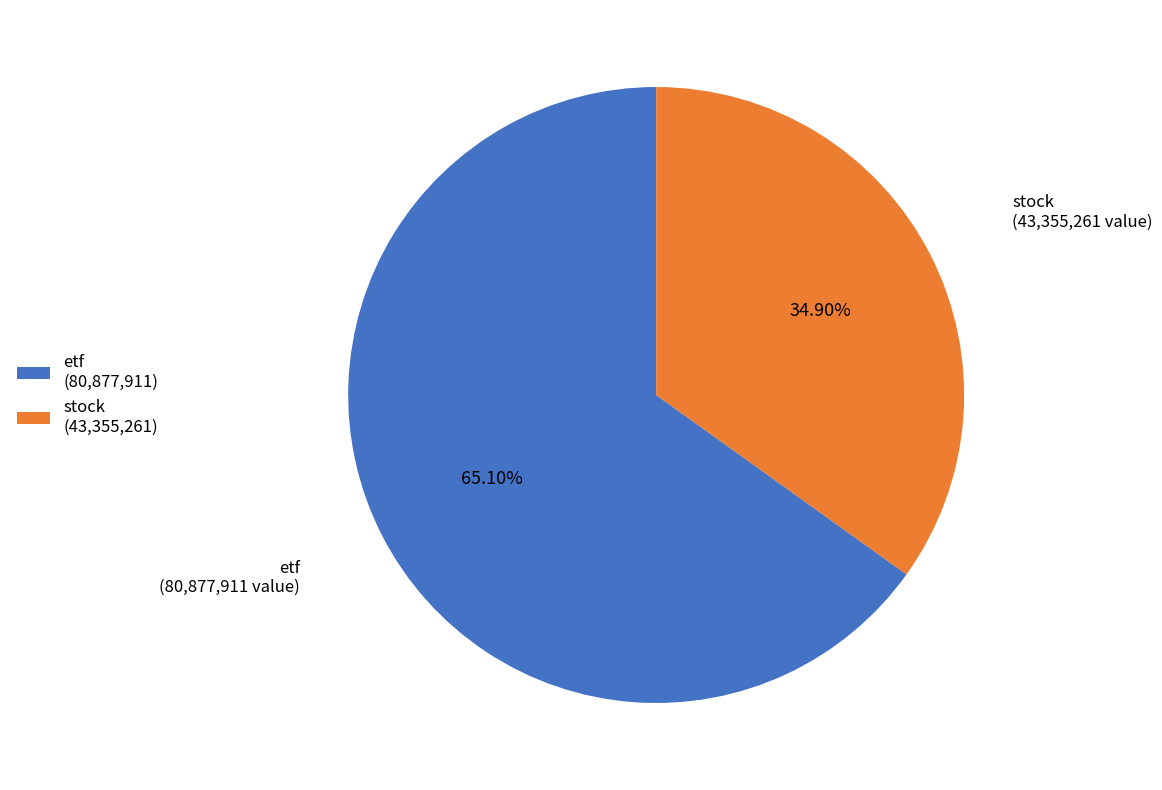

Does any single category account for the majority?

Yes